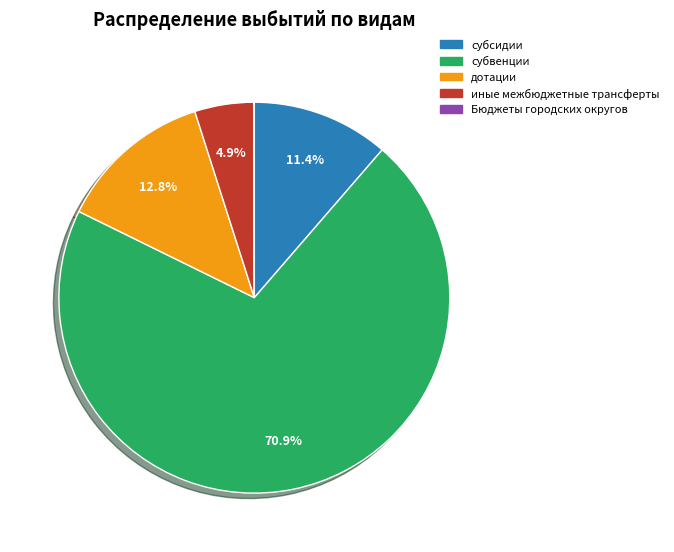

To the nearest percent, what is the average slice percentage?

20%